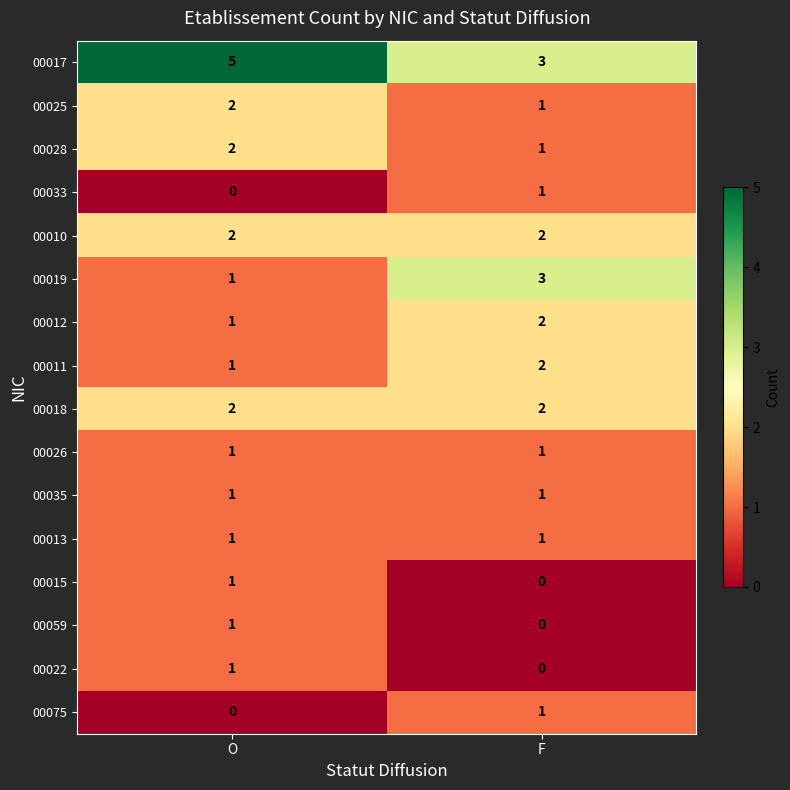

What is the total value across all series at O?

22